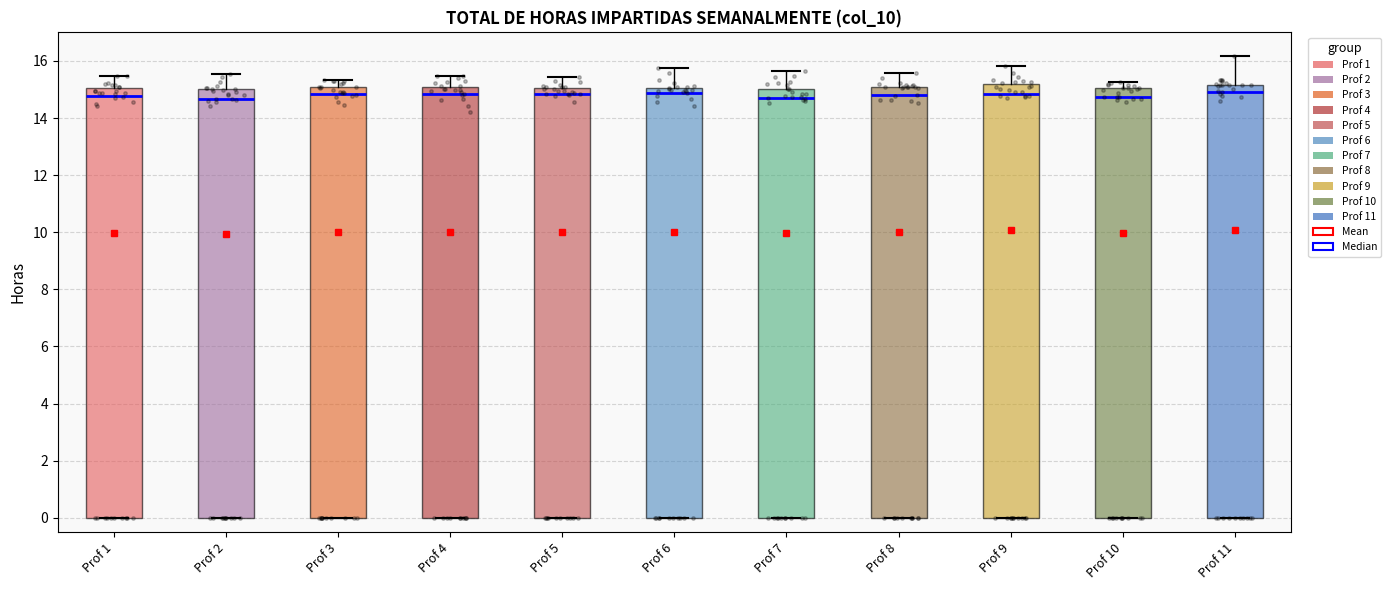

Reading left to right, transcribe this box plot: for each box, give where its median line is, the range the box spans, and where its two whiskers end, as read against the y-axis. The values are not printed on the chart, so give them approximately, as read against the axis.

Prof 1: median 14.8, box 0.0 to 15.0, whiskers 0.0 to 15.4
Prof 2: median 14.6, box 0.0 to 15.0, whiskers 0.0 to 15.6
Prof 3: median 14.8, box 0.0 to 15.0, whiskers 0.0 to 15.4
Prof 4: median 14.8, box 0.0 to 15.0, whiskers 0.0 to 15.4
Prof 5: median 14.8, box 0.0 to 15.0, whiskers 0.0 to 15.4
Prof 6: median 14.8, box 0.0 to 15.0, whiskers 0.0 to 15.8
Prof 7: median 14.8, box 0.0 to 15.0, whiskers 0.0 to 15.6
Prof 8: median 14.8, box 0.0 to 15.0, whiskers 0.0 to 15.6
Prof 9: median 14.8, box 0.0 to 15.2, whiskers 0.0 to 15.8
Prof 10: median 14.8, box 0.0 to 15.0, whiskers 0.0 to 15.2
Prof 11: median 15.0, box 0.0 to 15.2, whiskers 0.0 to 16.2